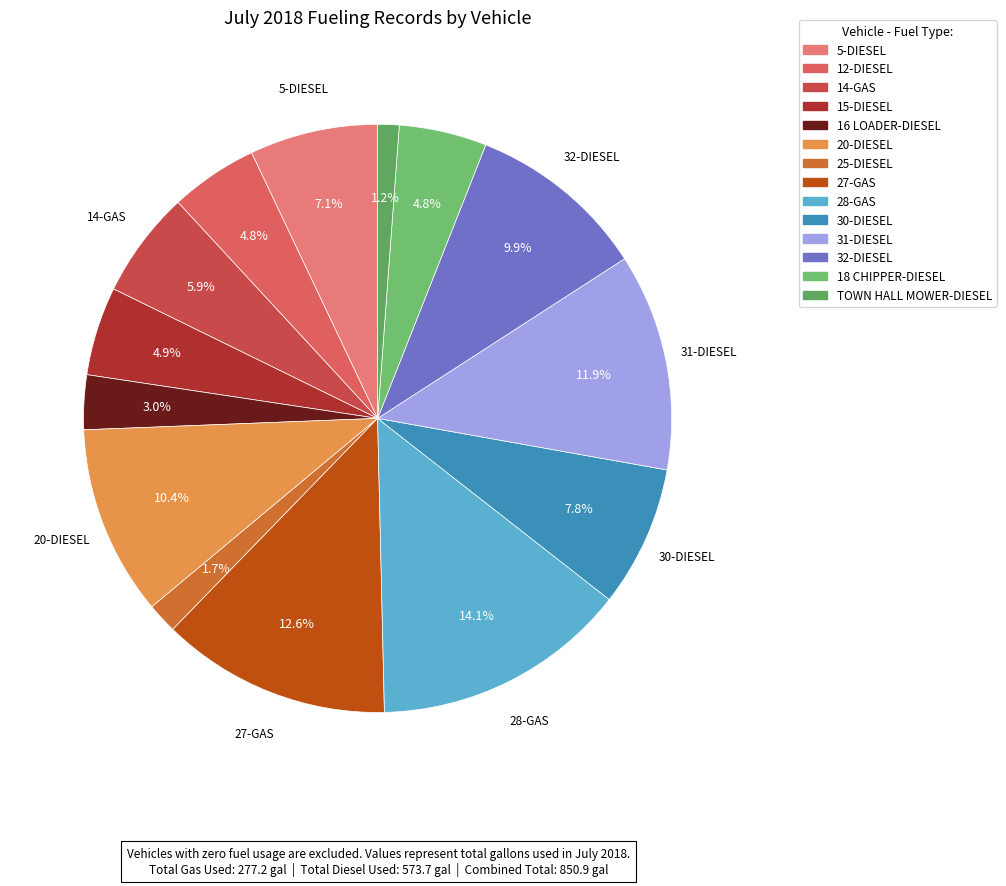

Rank the categories by value from lowest to highest.

TOWN HALL MOWER-DIESEL, 25-DIESEL, 16 LOADER-DIESEL, 12-DIESEL, 18 CHIPPER-DIESEL, 15-DIESEL, 14-GAS, 5-DIESEL, 30-DIESEL, 32-DIESEL, 20-DIESEL, 31-DIESEL, 27-GAS, 28-GAS